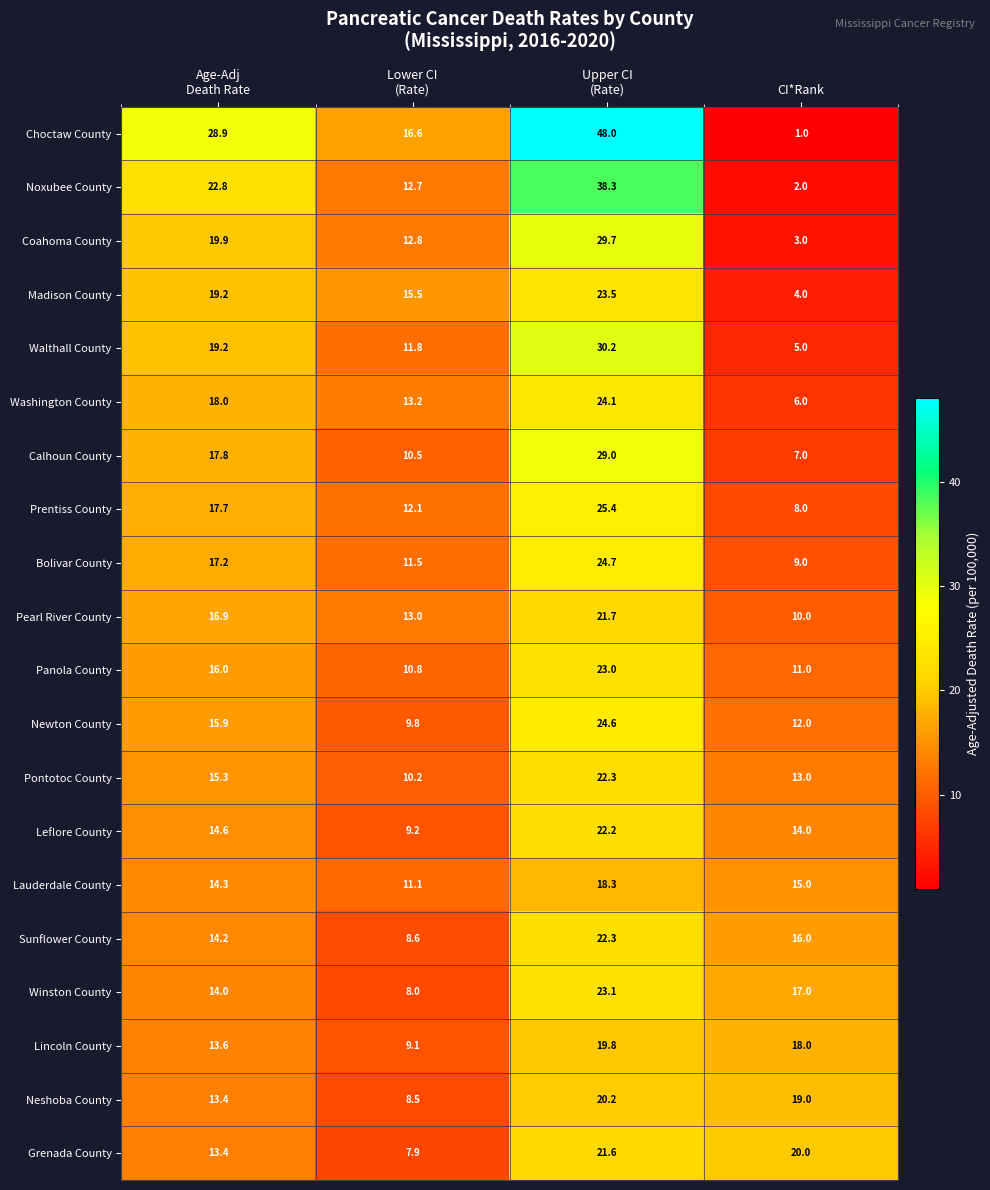

What is the average value of the Grenada County series?

15.7